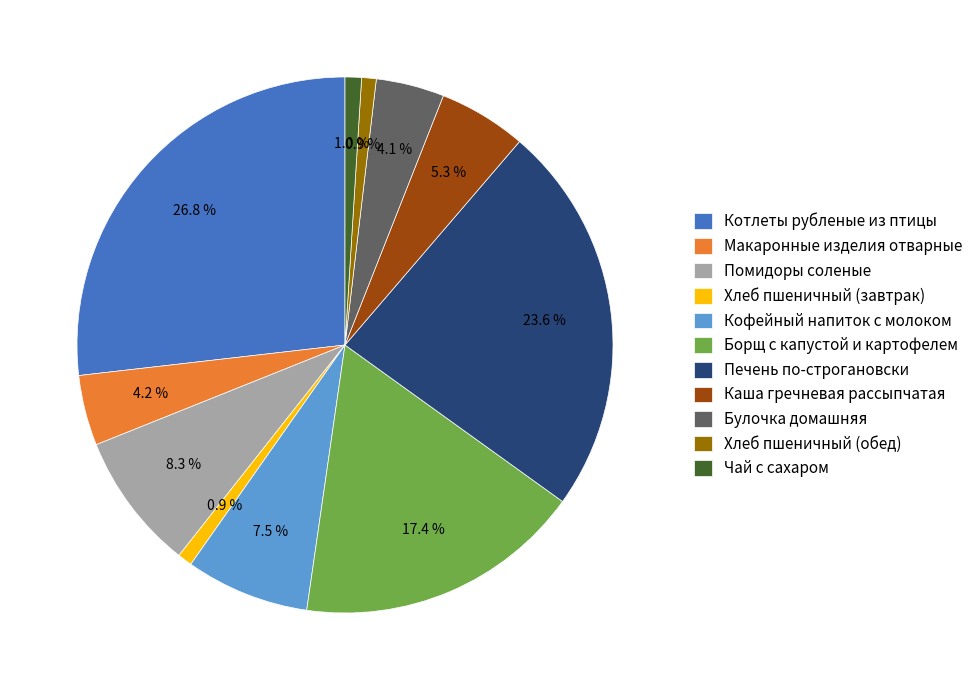

What percentage is the Чай с сахаром slice, to the nearest percent?

1%